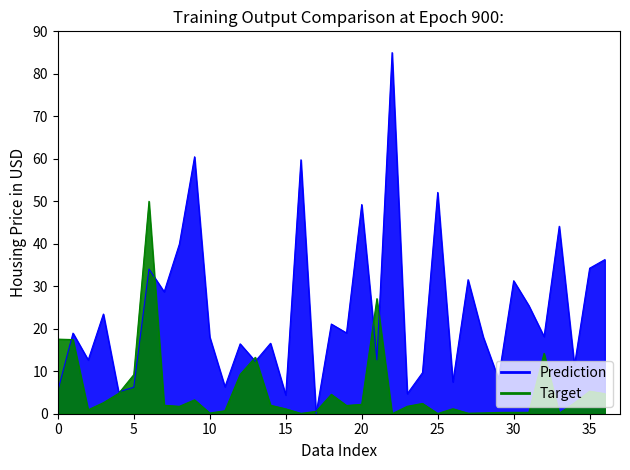

What are all the series names shown in the legend?

Prediction, Target